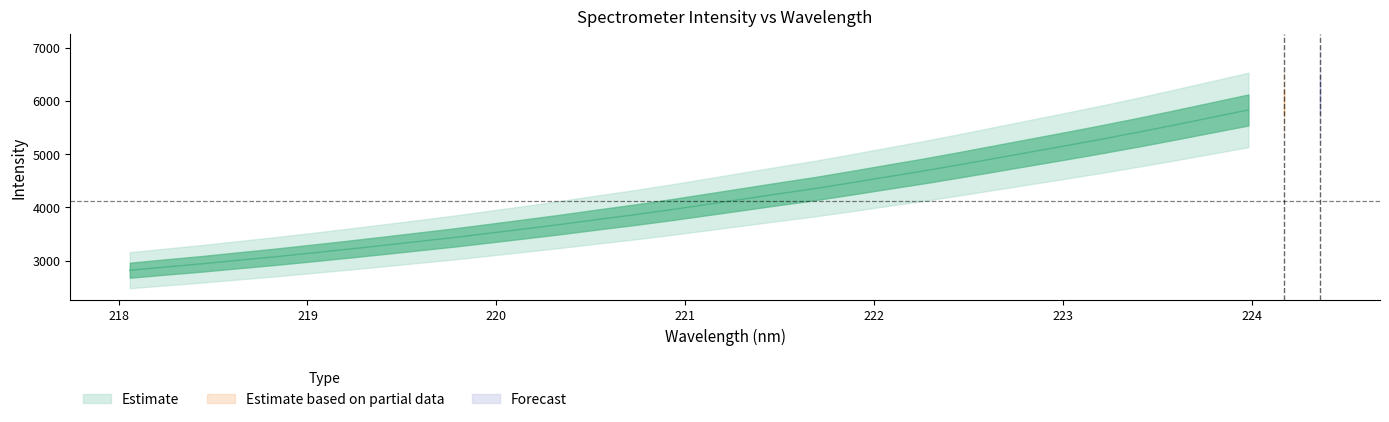

List the series in order of their peak value, highest first.

Estimate, Estimate based on partial data, Forecast